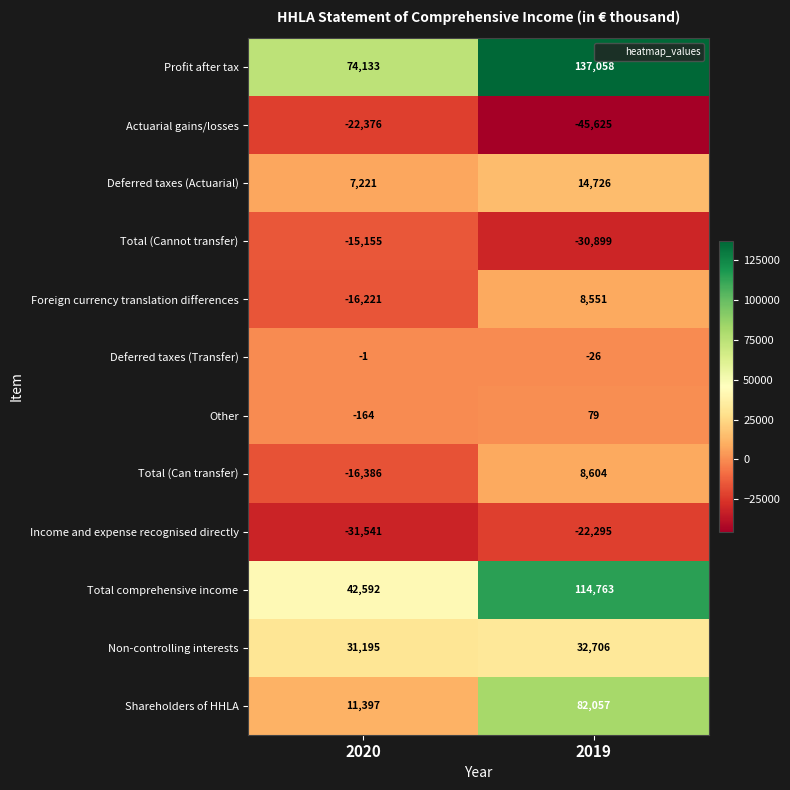

Reading right to left, extract all data points from this chart.

Profit after tax: 2019=137058	2020=74133
Actuarial gains/losses: 2019=-45625	2020=-22376
Deferred taxes (Actuarial): 2019=14726	2020=7221
Total (Cannot transfer): 2019=-30899	2020=-15155
Foreign currency translation differences: 2019=8551	2020=-16221
Deferred taxes (Transfer): 2019=-26	2020=-1
Other: 2019=79	2020=-164
Total (Can transfer): 2019=8604	2020=-16386
Income and expense recognised directly: 2019=-22295	2020=-31541
Total comprehensive income: 2019=114763	2020=42592
Non-controlling interests: 2019=32706	2020=31195
Shareholders of HHLA: 2019=82057	2020=11397